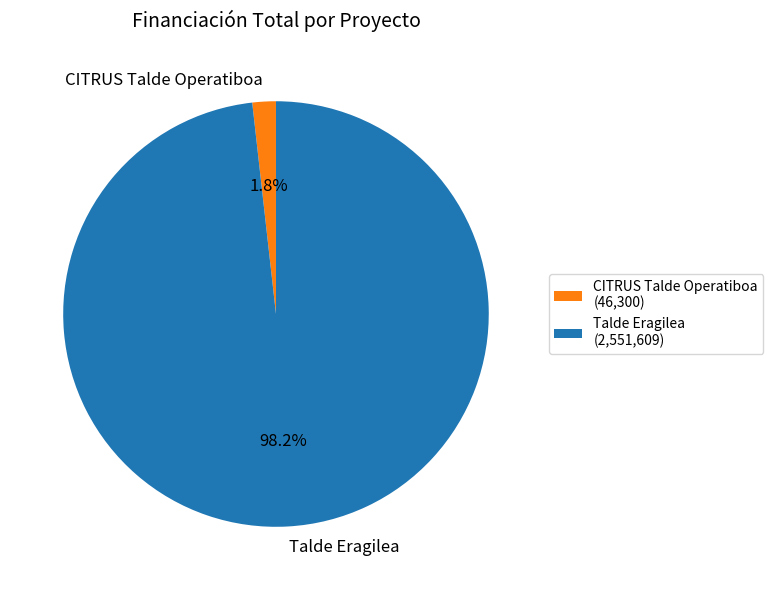

To the nearest percent, what is the average slice percentage?

50%